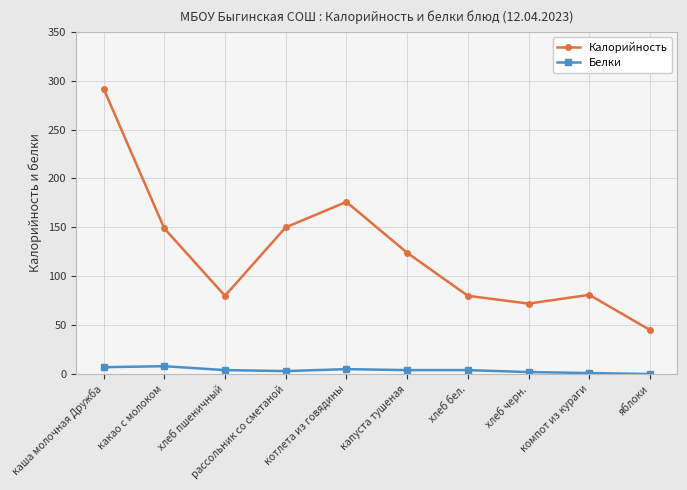

What is the label of the 7th point from the right?

рассольник со сметаной